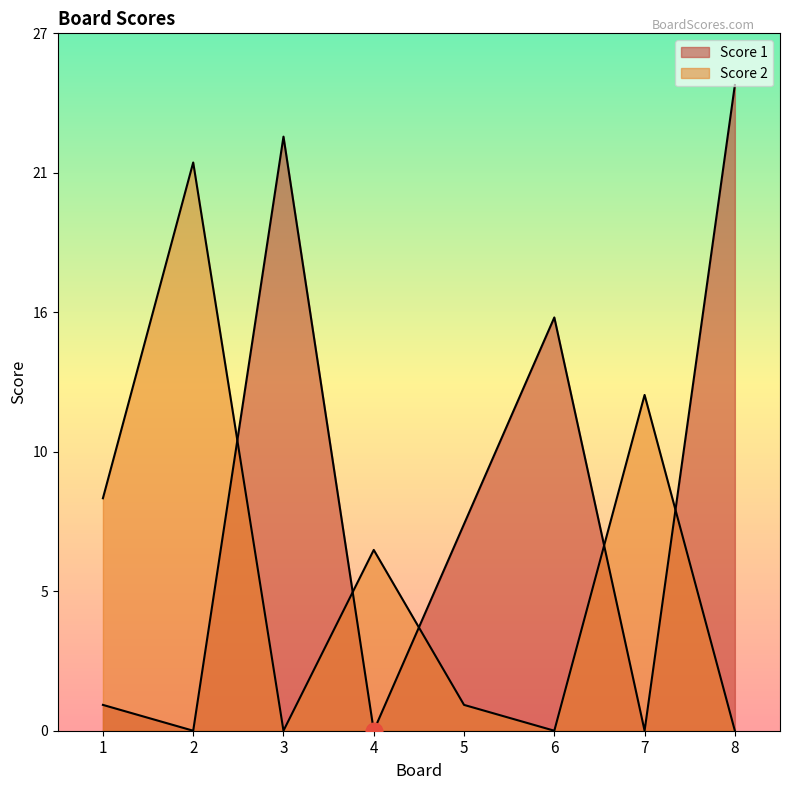

How many values in Score 2 are above zero?

5